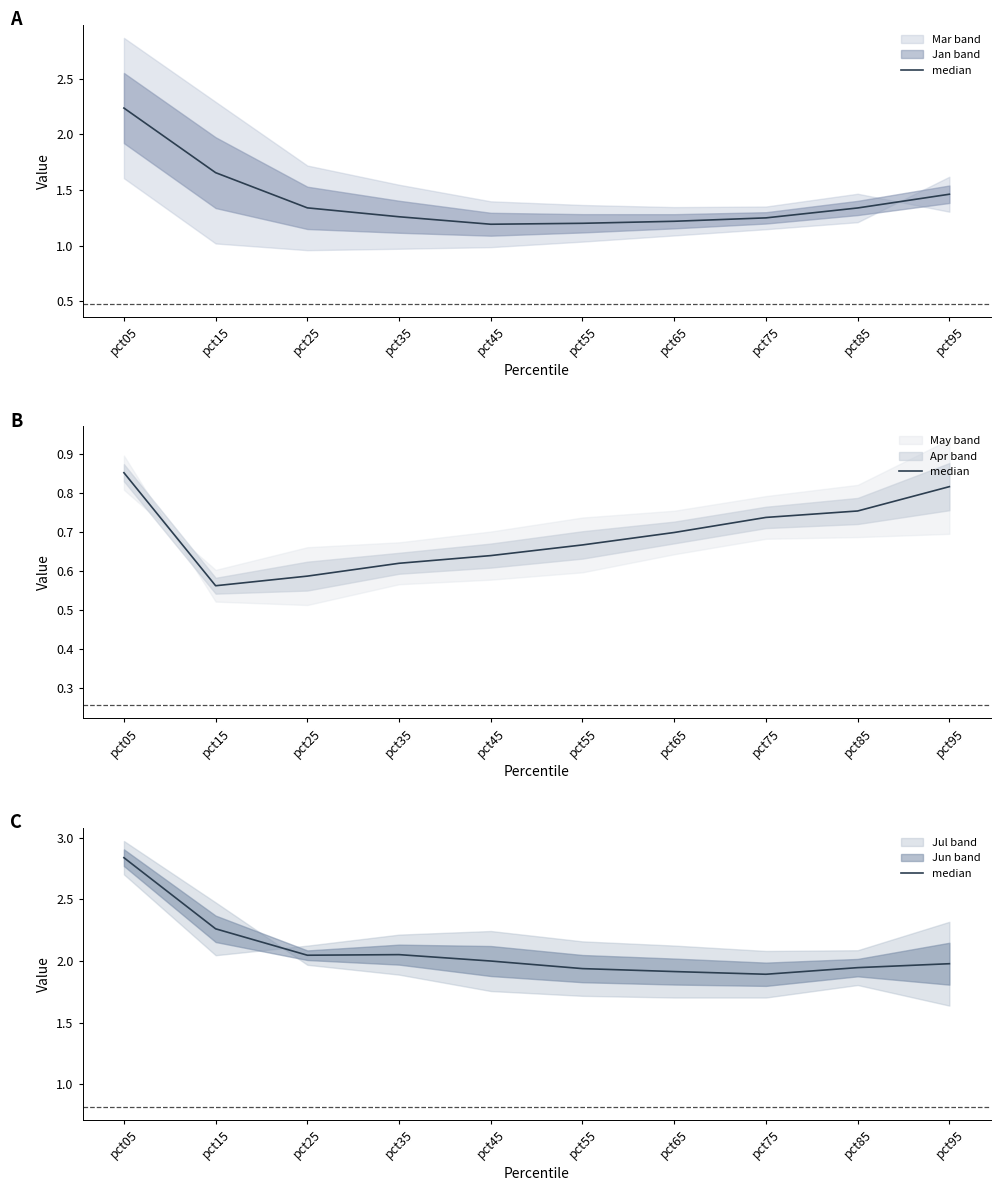

Reading left to right, extract all data points from this chart.

2.8	2.3	2.0	2.1	2.0	1.9	1.9	1.9	1.9	2.0